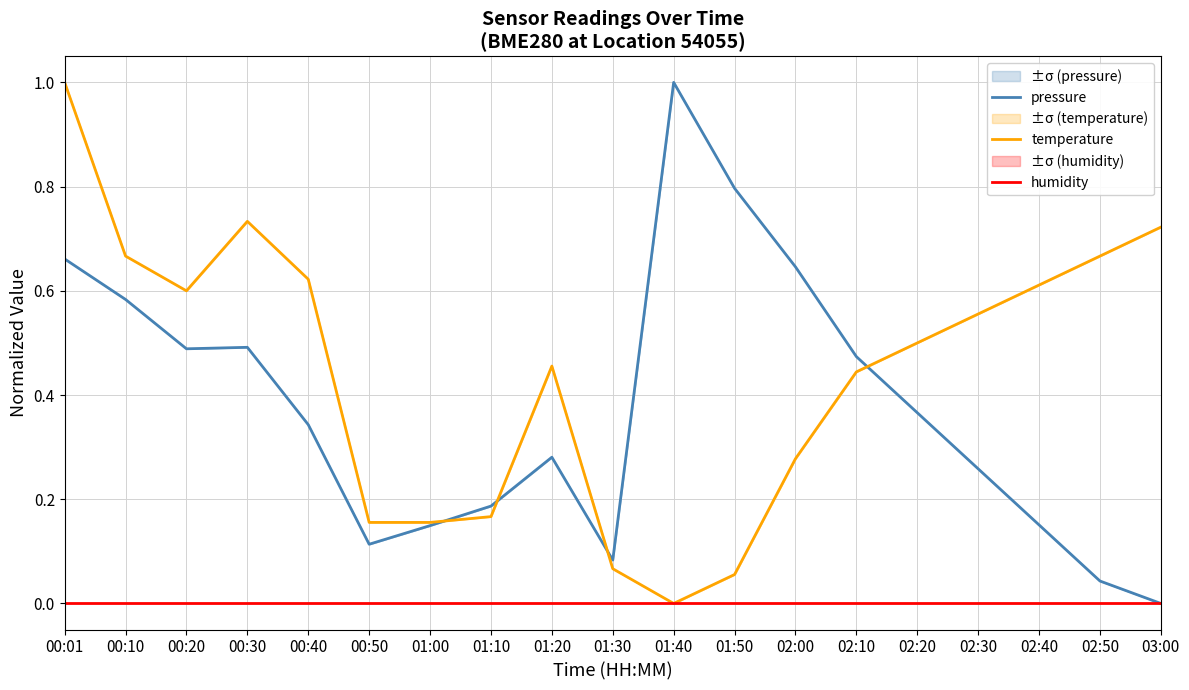

Does the chart display data point markers on the line(s)?

No